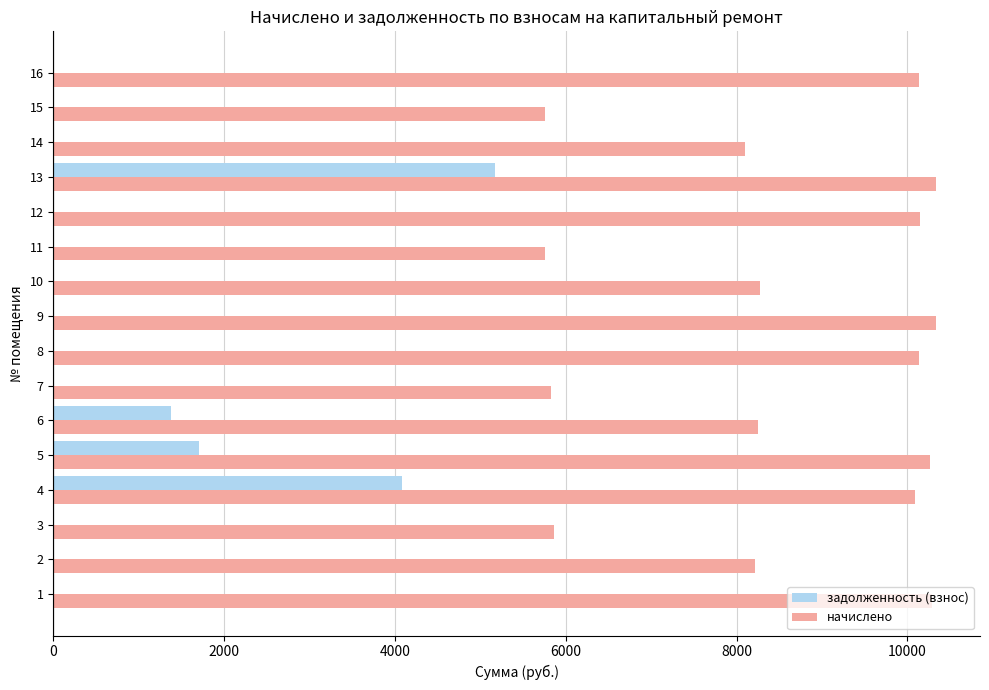

The value of задолженность (взнос) at 7 is 3262.5. True or false?

False